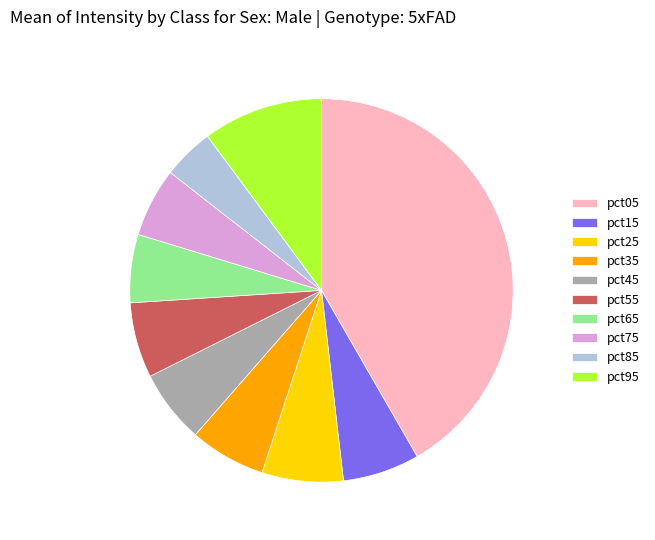

How many slices are in this pie chart?

10